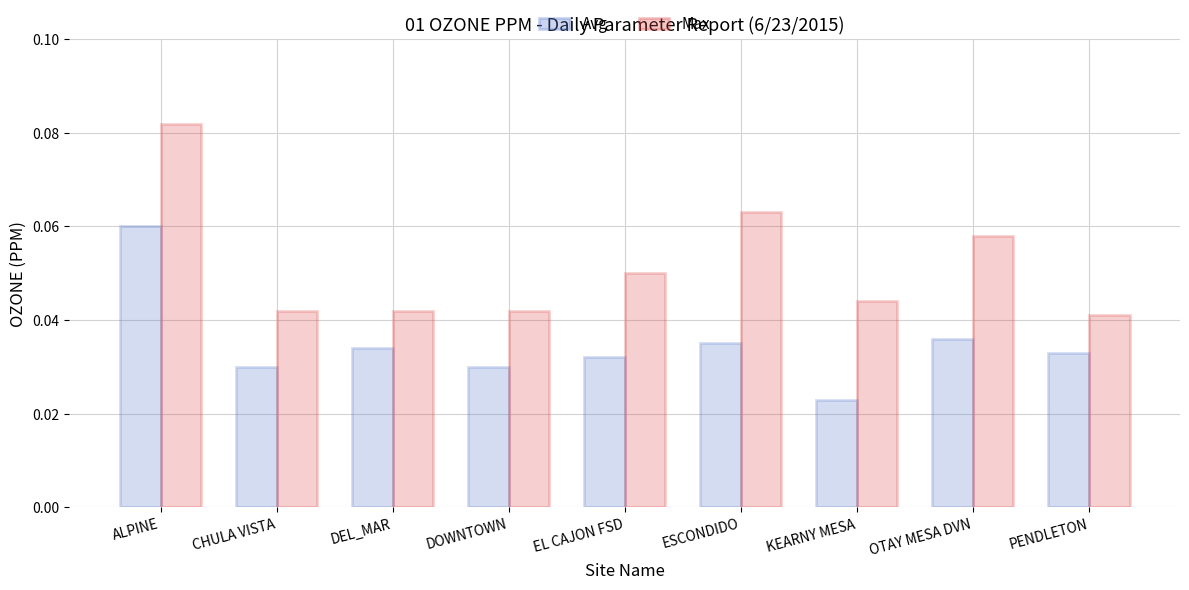

At which label does Max reach its minimum?

PENDLETON